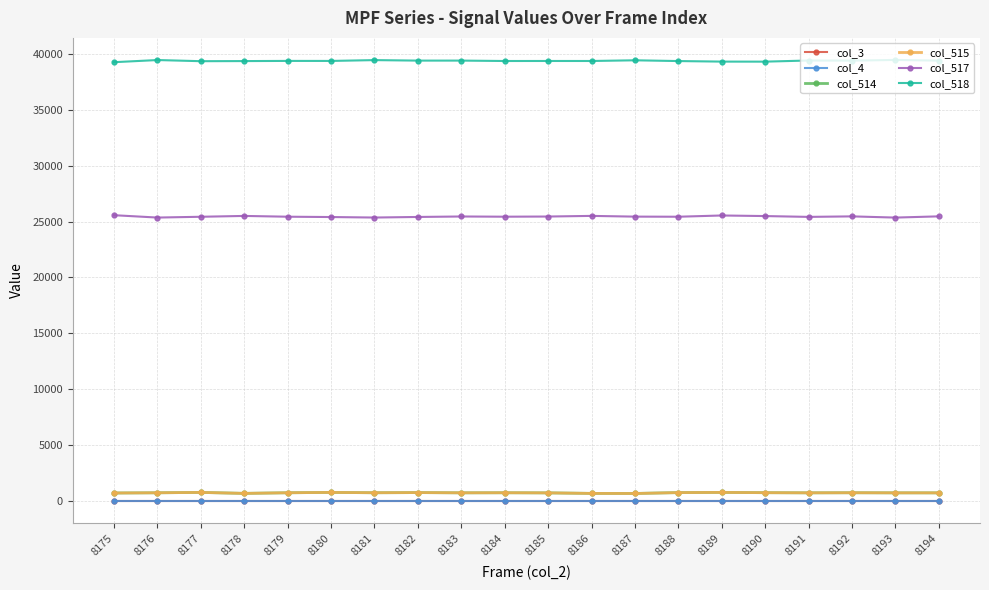

True or false: col_4 and col_518 cross at least once.

False